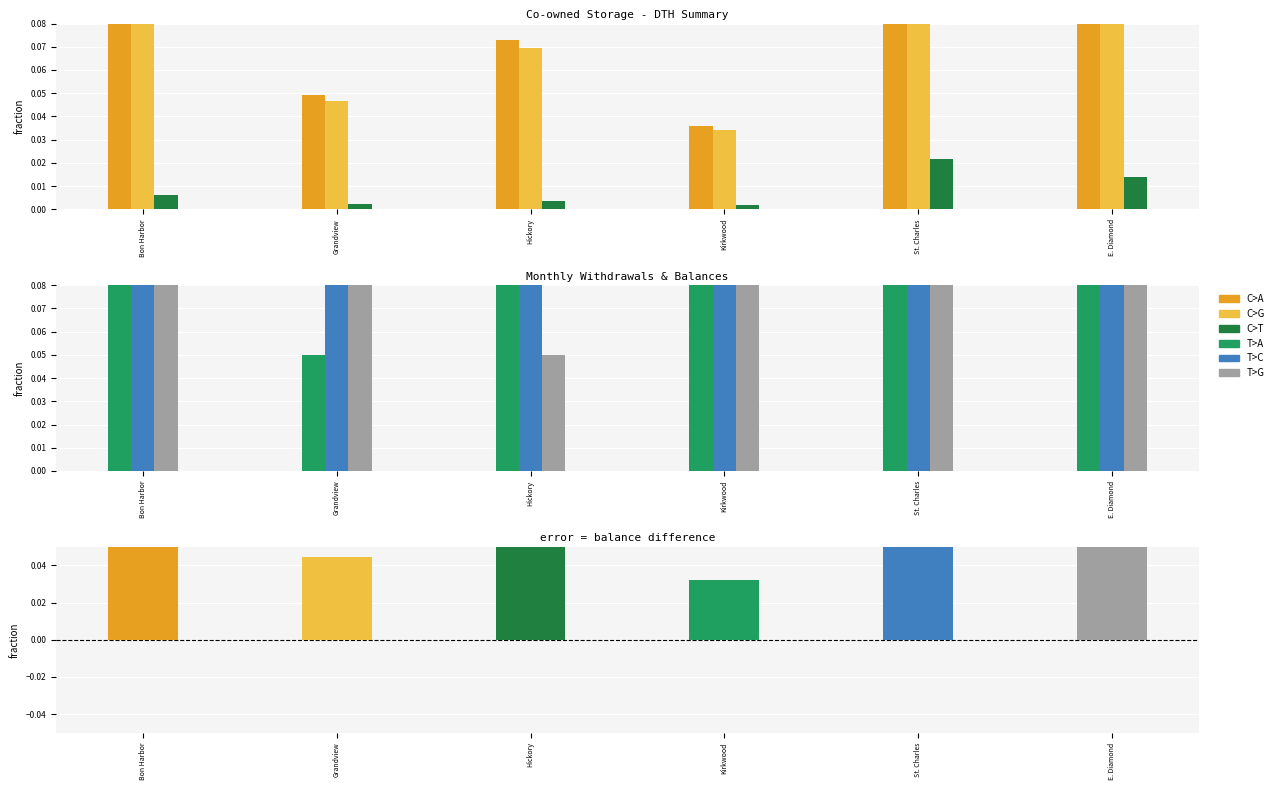

What is the difference between the highest and lowest values at St. Charles?

0.9